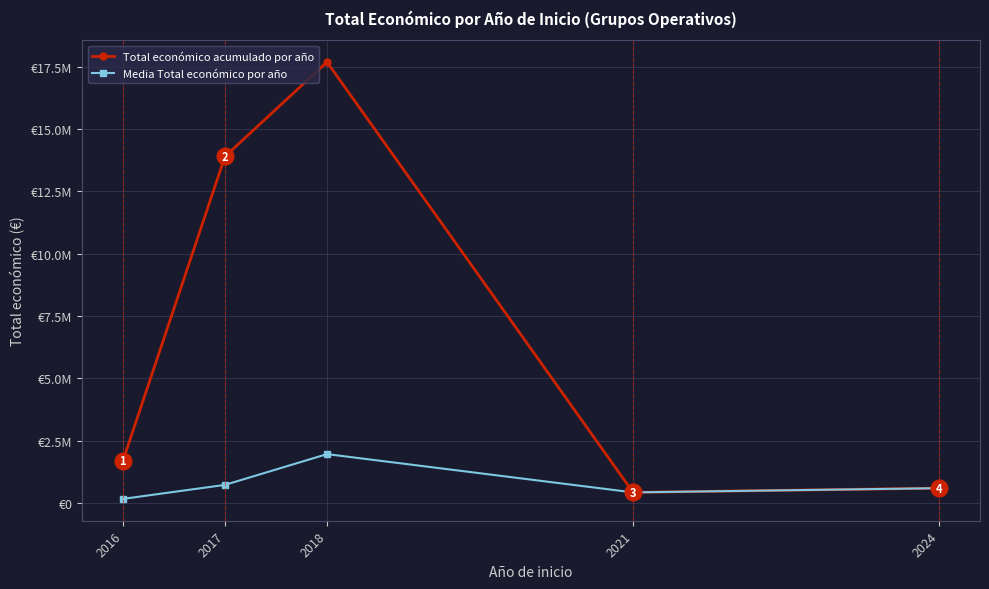

Reading left to right, extract all data points from this chart.

Total económico acumulado por año: 2016=1700522.0	2017=13893437.0	2018=17679955.0	2021=430411.0	2024=600000.0
Media Total económico por año: 2016=170052.2	2017=731233.5	2018=1964439.4	2021=430411.0	2024=600000.0